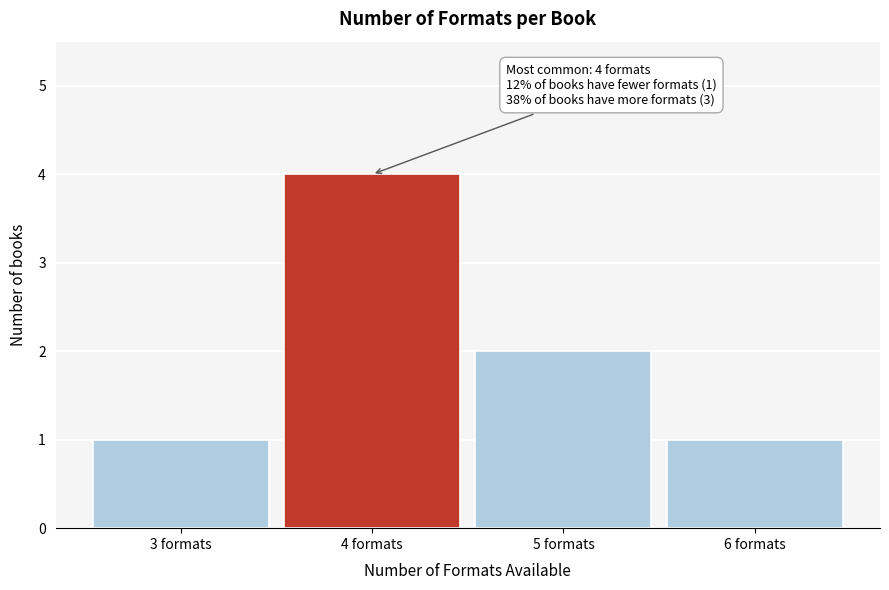

Which range on the x-axis has the tallest bar?

3.5 to 4.5